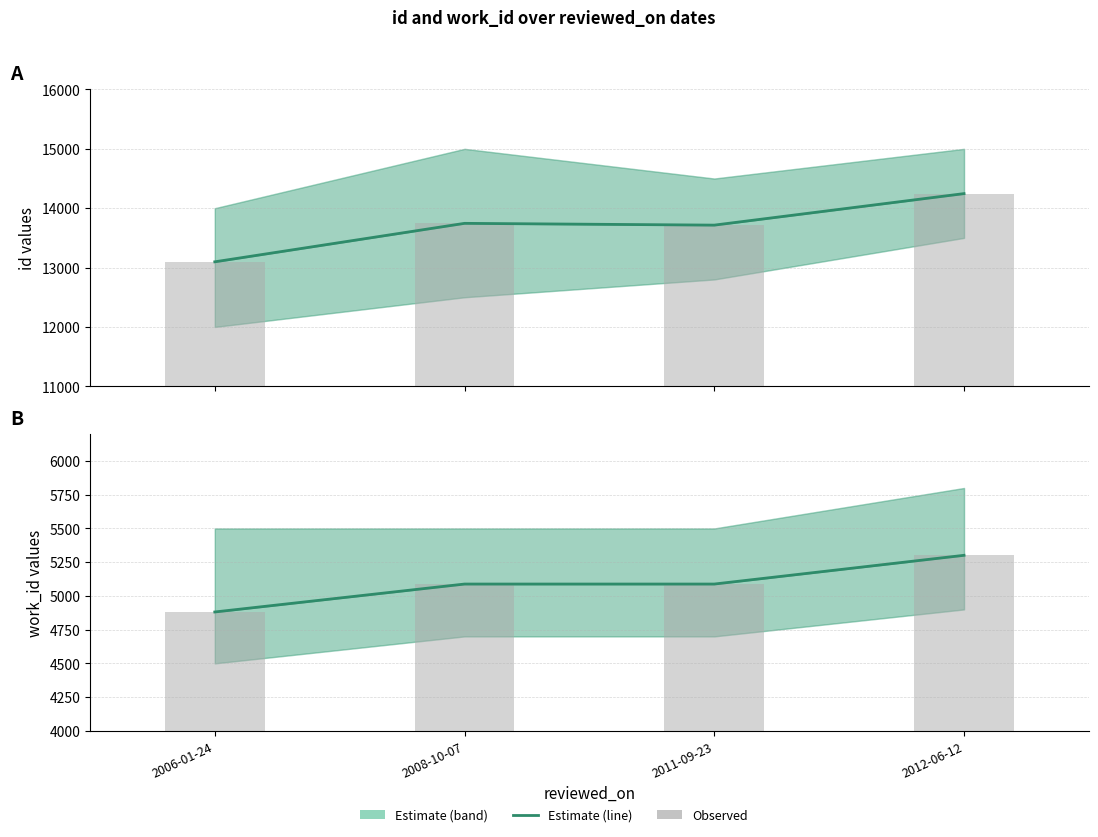

How many work_id (observed) values are between 5088 and 5301?

3